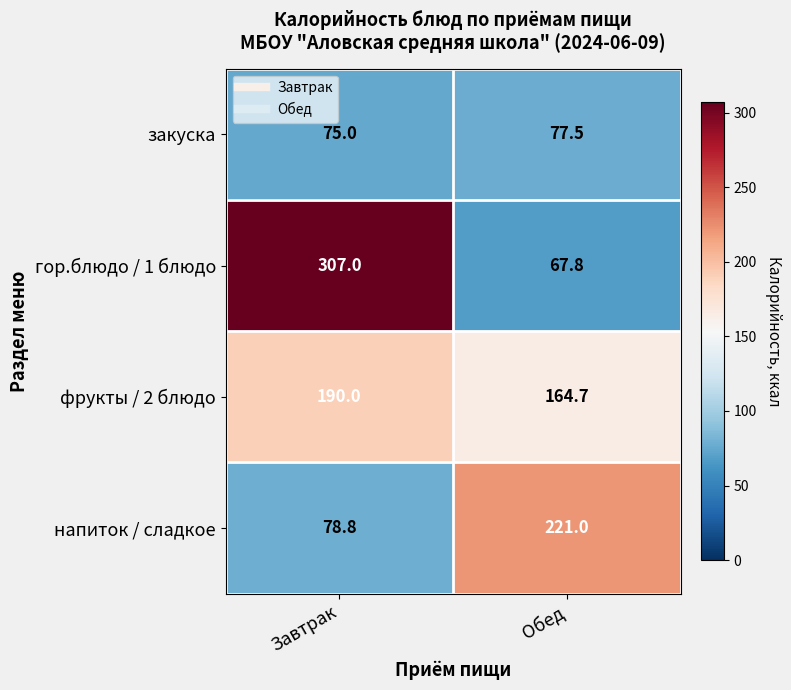

Where is гор.блюдо / 1 блюдо nearest to the value 187?

Обед